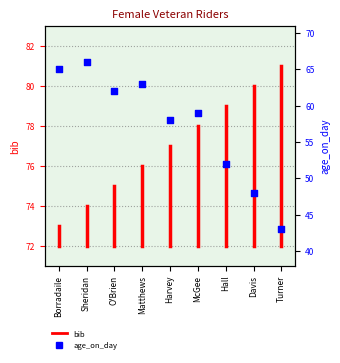

What is the change in value from Davis to Turner?

-5